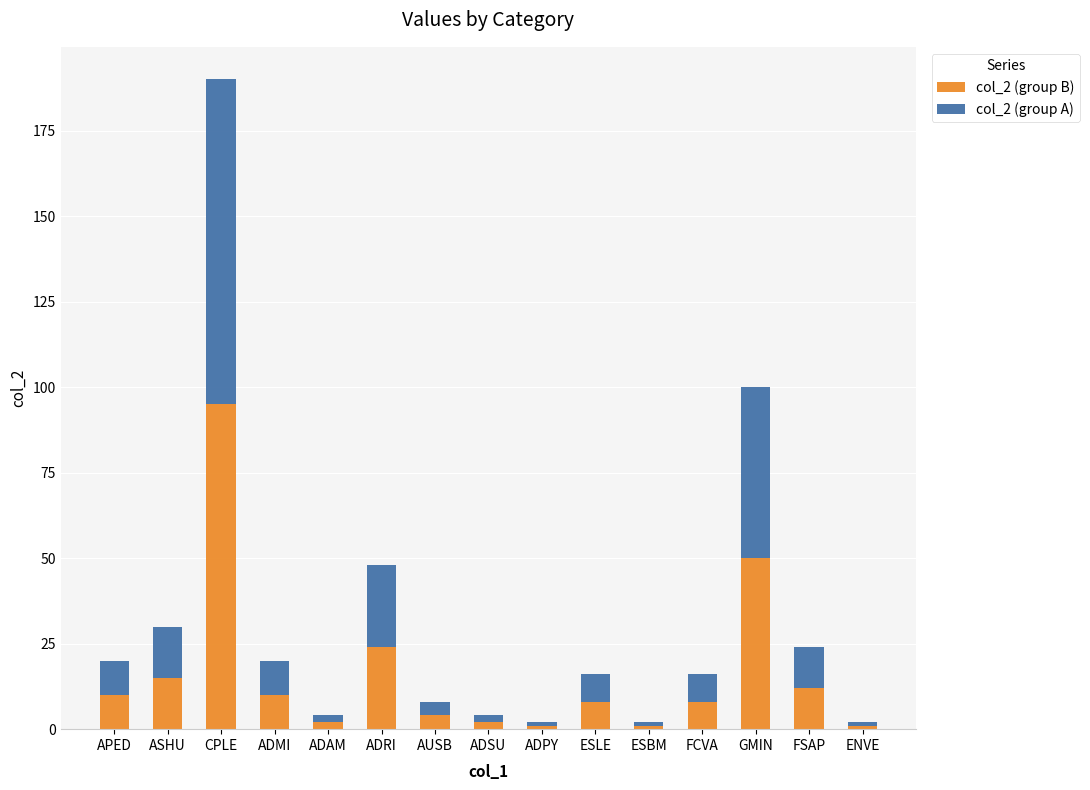

How many bars are there in total?

15